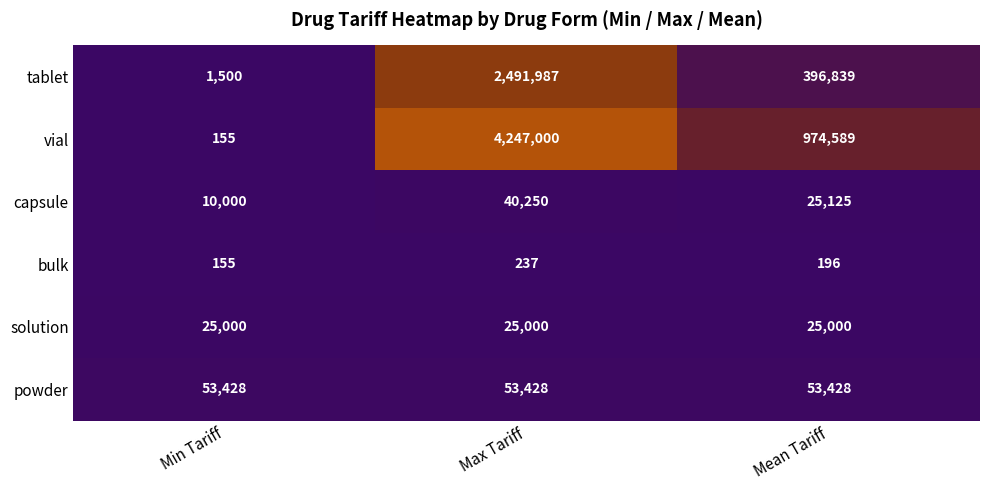

Reading left to right, list all the values displayed in this chart.

tablet: Min Tariff=1500	Max Tariff=2491987	Mean Tariff=396839
vial: Min Tariff=155	Max Tariff=4247000	Mean Tariff=974589
capsule: Min Tariff=10000	Max Tariff=40250	Mean Tariff=25125
bulk: Min Tariff=155	Max Tariff=237	Mean Tariff=196
solution: Min Tariff=25000	Max Tariff=25000	Mean Tariff=25000
powder: Min Tariff=53428	Max Tariff=53428	Mean Tariff=53428